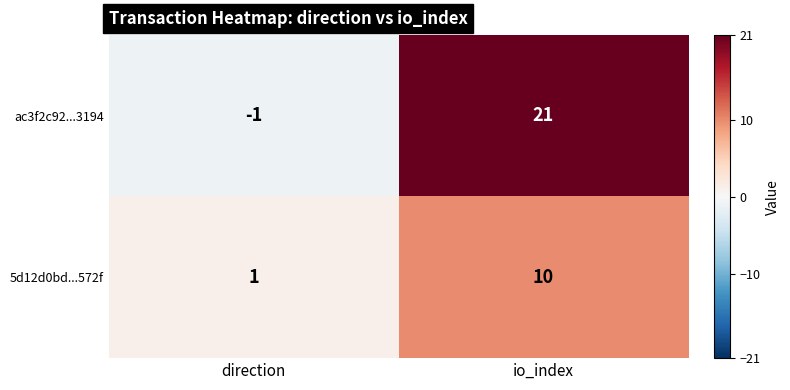

The value of ac3f2c92...3194 at direction is -1. True or false?

True